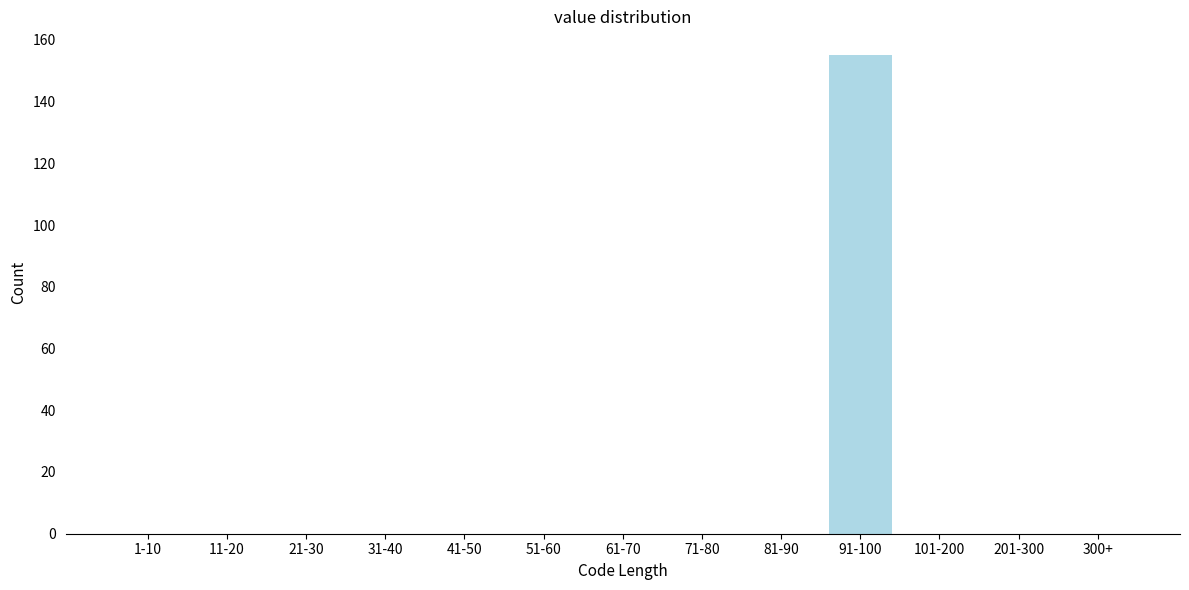

Reading left to right, extract all data points from this chart.

1-10=0	11-20=0	21-30=0	31-40=0	41-50=0	51-60=0	61-70=0	71-80=0	81-90=0	91-100=155	101-200=0	201-300=0	300+=0